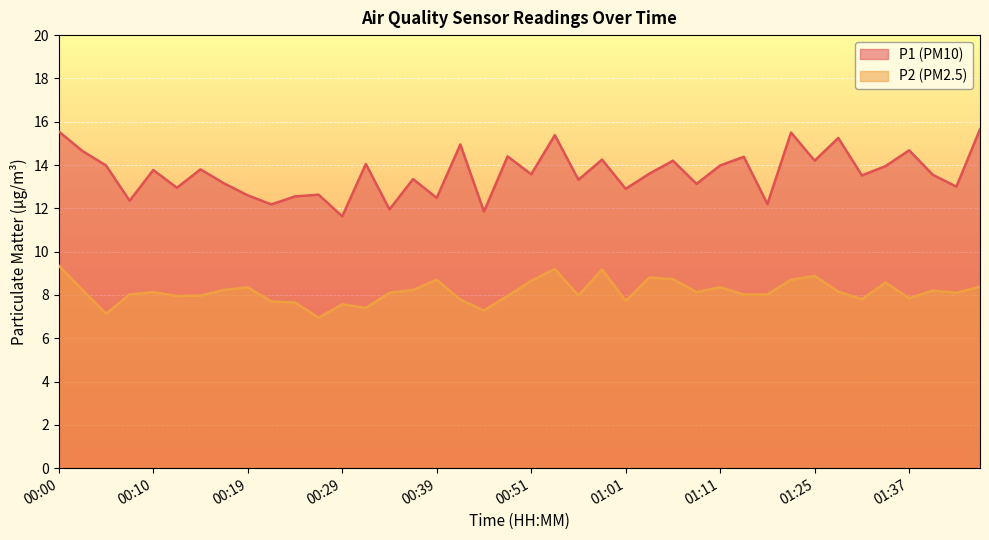

Reading right to left, what are all the values shown in this chart?

P1: 15.7	13.0	13.6	14.7	13.9	13.5	15.2	14.2	15.5	12.2	14.4	14.0	13.1	14.2	13.6	12.9	14.2	13.3	15.4	13.6	14.4	11.8	14.9	12.5	13.3	11.9	14.1	11.6	12.6	12.6	12.2	12.6	13.2	13.8	12.9	13.8	12.3	14.0	14.7	15.6
P2: 8.4	8.1	8.2	7.8	8.6	7.8	8.2	8.9	8.7	8.0	8.0	8.3	8.1	8.7	8.8	7.7	9.2	8.0	9.2	8.7	8.0	7.3	7.8	8.7	8.2	8.1	7.4	7.6	7.0	7.7	7.7	8.3	8.2	8.0	8.0	8.1	8.0	7.1	8.2	9.3